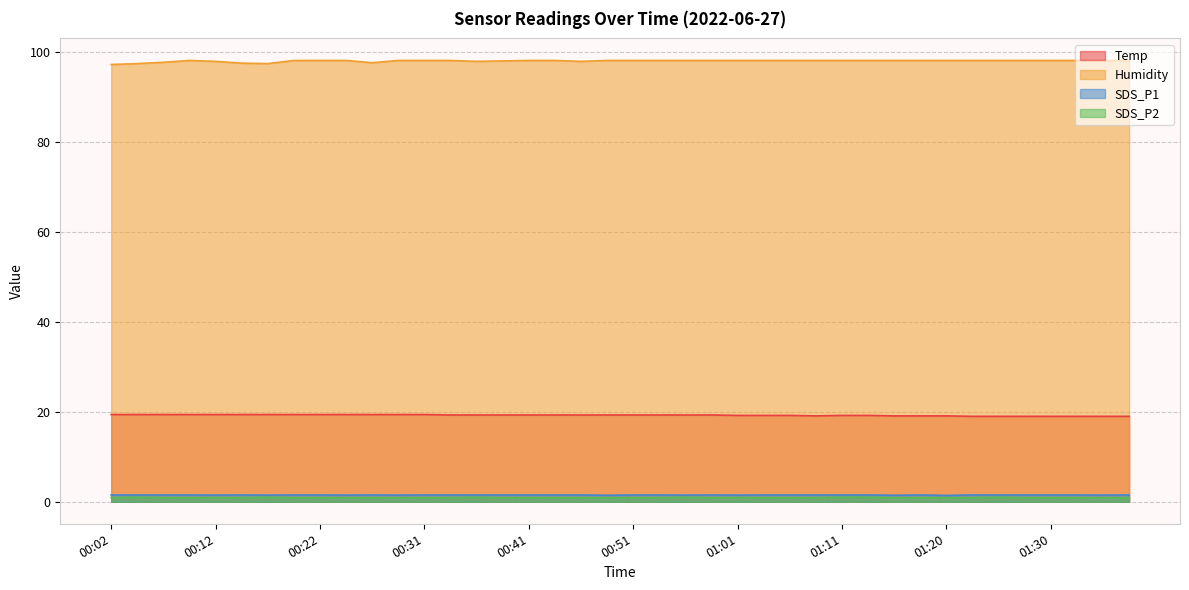

What is the value of the SDS_P2 point at the 32nd from the left?

0.9